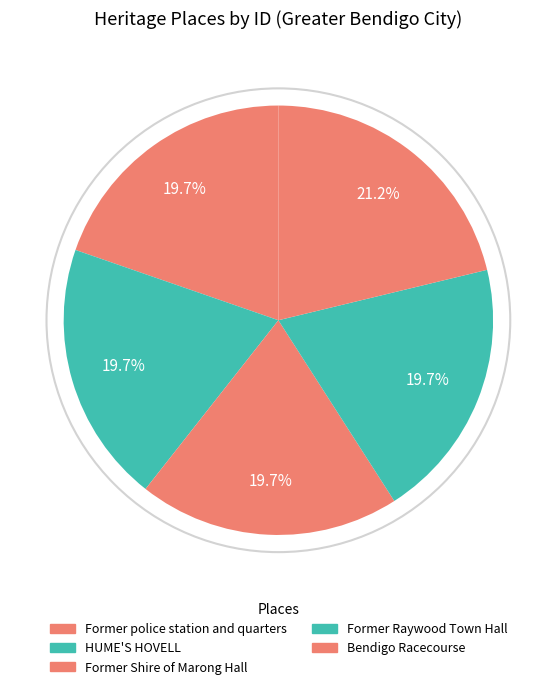

The HUME'S HOVELL slice represents 6% of the pie. True or false?

False